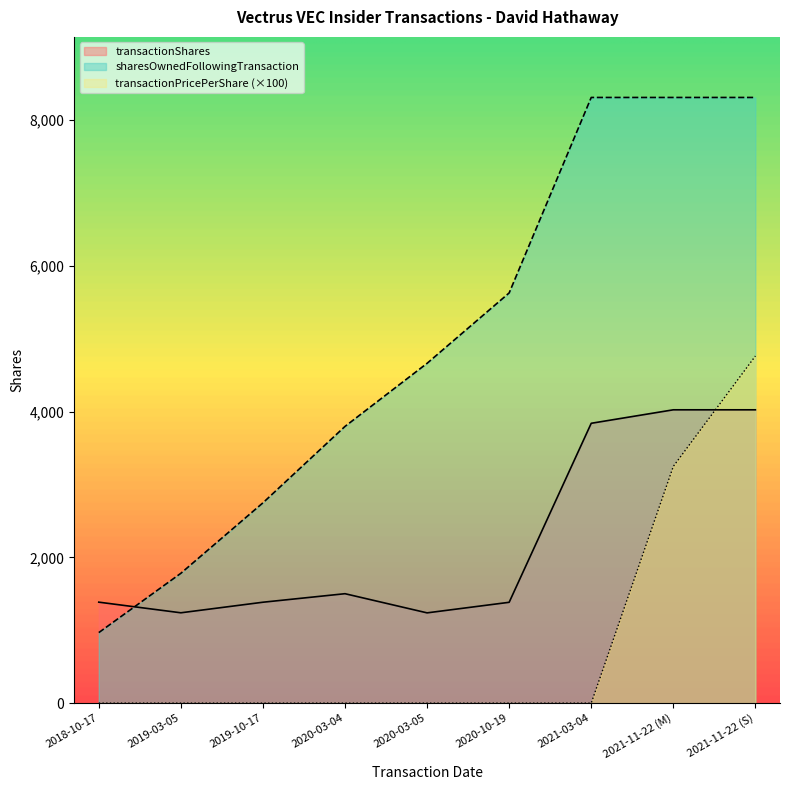

What is the difference between the second highest and second lowest values in the transactionShares series?

2786.0